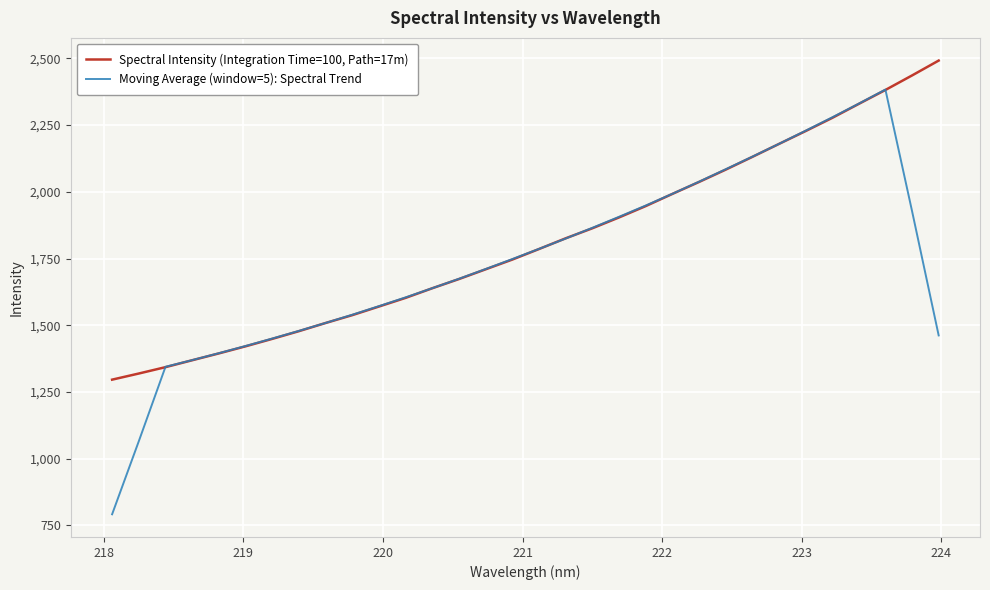

At how many categories does at least one series exceed 2056?

9